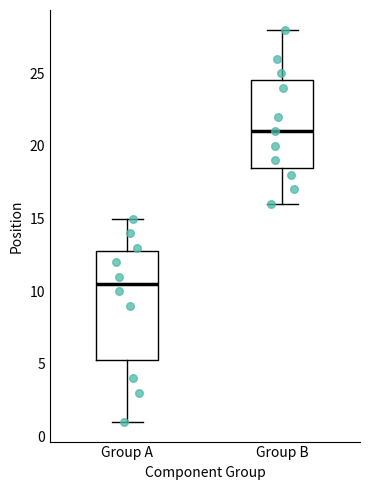

Reading left to right, read every box against the y-axis: the position of its median line, the range the box covers, and the ends of its whiskers. The values are not printed on the chart, so give them approximately, as read against the axis.

Group A: median 10.5, box 5.5 to 13.0, whiskers 1.0 to 15.0
Group B: median 21.0, box 18.5 to 24.5, whiskers 16.0 to 28.0